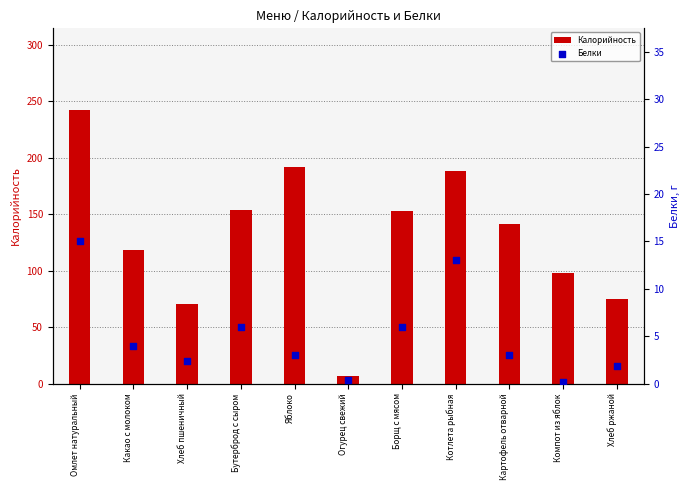

What is the total value across all series at Яблоко?

195.0